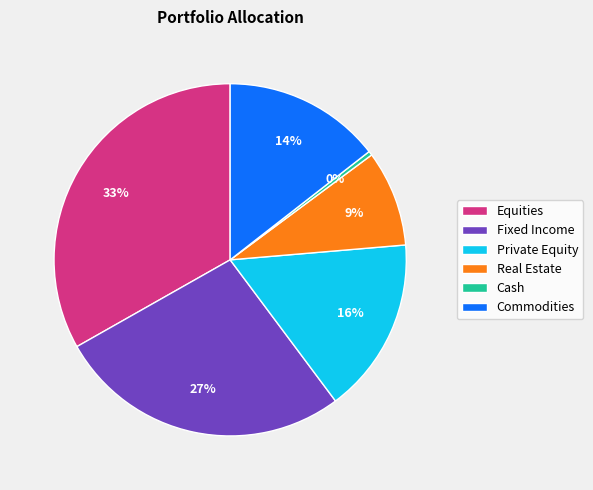

What percentage is the Commodities slice, to the nearest percent?

14%